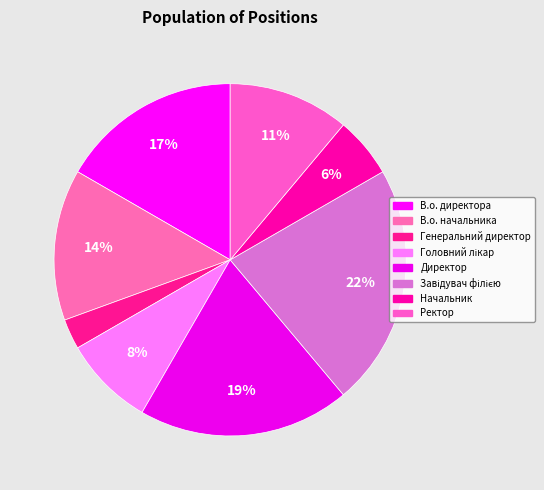

What percentage is the Генеральний директор slice, to the nearest percent?

3%